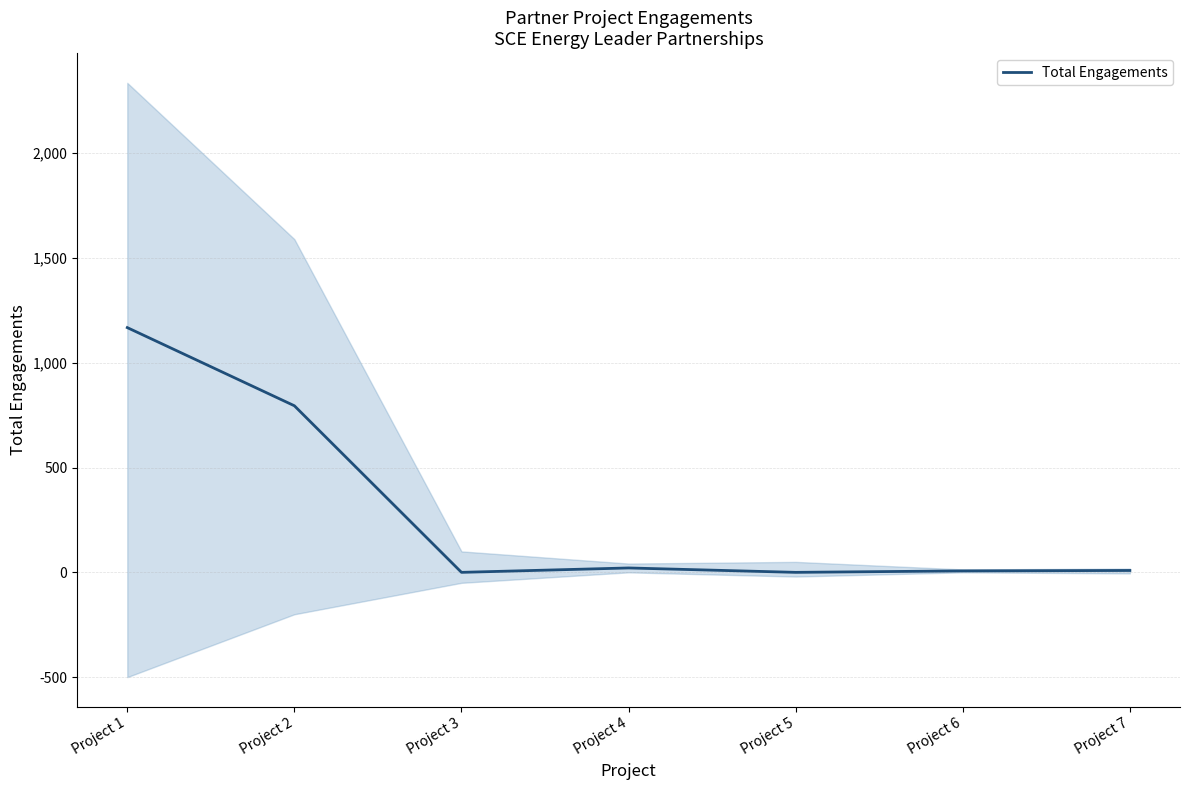

Which has a higher value, Project 1 or Project 4?

Project 1